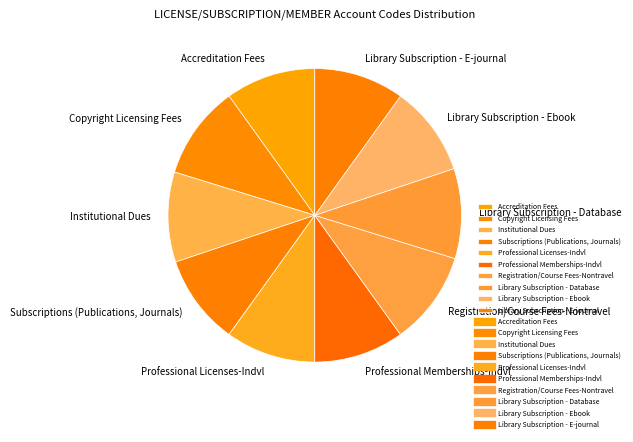

Does any single category account for the majority?

No